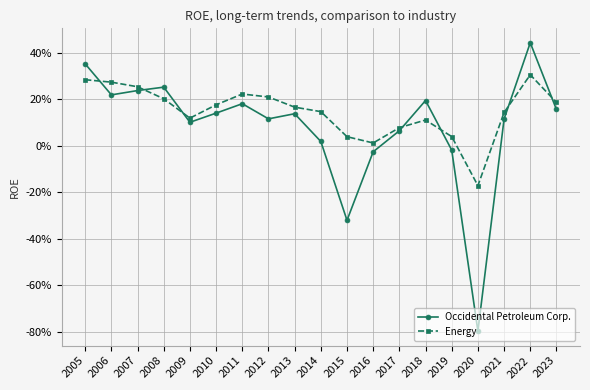

Between 2008 and 2023, which series saw the biggest shift?

Occidental Petroleum Corp.